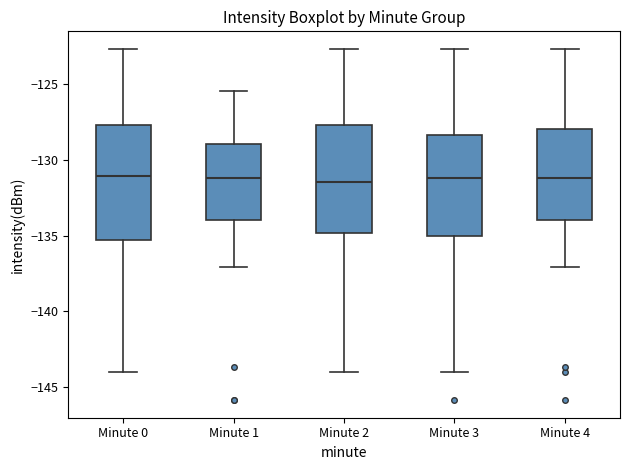

Reading left to right, read every box against the y-axis: the position of its median line, the range the box covers, and the ends of its whiskers. The values are not printed on the chart, so give them approximately, as read against the axis.

Minute 0: median -131.0, box -135.5 to -127.5, whiskers -144.0 to -122.5
Minute 1: median -131.0, box -134.0 to -129.0, whiskers -137.0 to -125.5
Minute 2: median -131.5, box -135.0 to -127.5, whiskers -144.0 to -122.5
Minute 3: median -131.0, box -135.0 to -128.5, whiskers -144.0 to -122.5
Minute 4: median -131.0, box -134.0 to -128.0, whiskers -137.0 to -122.5